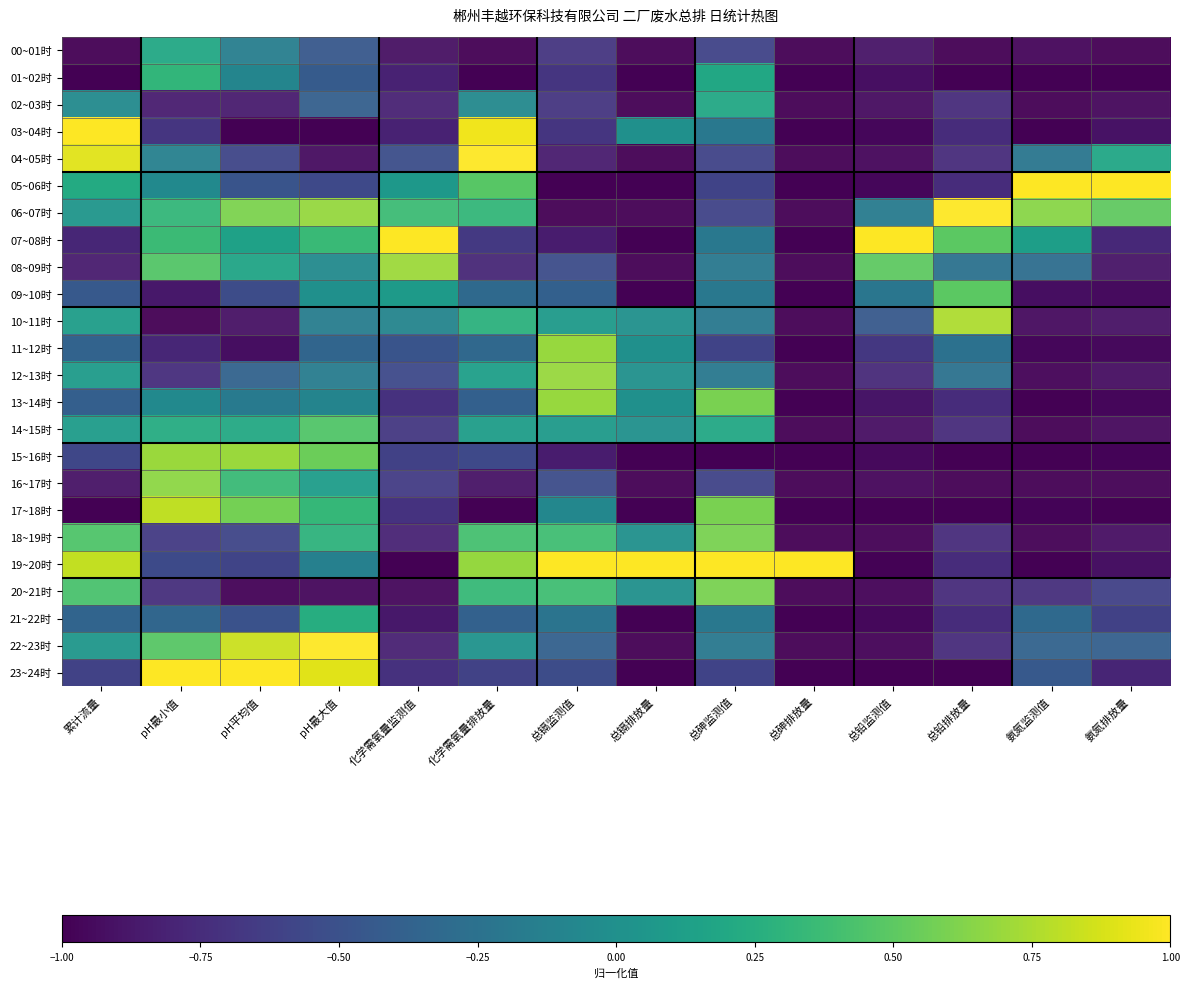

Reading right to left, transcribe all the data shown in this chart.

00~01时: 氨氮排放量=-1.0	氨氮监测值=-1.0	总铅排放量=-1.0	总铅监测值=-0.9	总砷排放量=-1.0	总砷监测值=-0.6	总镉排放量=-1.0	总镉监测值=-0.7	化学需氧量排放量=-1.0	化学需氧量监测值=-0.9	pH最大值=-0.4	pH平均值=-0.1	pH最小值=0.2	累计流量=-1.0
01~02时: 氨氮排放量=-1.0	氨氮监测值=-1.0	总铅排放量=-1.0	总铅监测值=-0.9	总砷排放量=-1.0	总砷监测值=0.2	总镉排放量=-1.0	总镉监测值=-0.7	化学需氧量排放量=-1.0	化学需氧量监测值=-0.8	pH最大值=-0.4	pH平均值=-0.1	pH最小值=0.3	累计流量=-1.0
02~03时: 氨氮排放量=-1.0	氨氮监测值=-1.0	总铅排放量=-0.8	总铅监测值=-0.9	总砷排放量=-1.0	总砷监测值=0.2	总镉排放量=-1.0	总镉监测值=-0.7	化学需氧量排放量=-0.1	化学需氧量监测值=-0.8	pH最大值=-0.4	pH平均值=-0.8	pH最小值=-0.8	累计流量=-0.0
03~04时: 氨氮排放量=-0.9	氨氮监测值=-1.0	总铅排放量=-0.8	总铅监测值=-1.0	总砷排放量=-1.0	总砷监测值=-0.2	总镉排放量=0.0	总镉监测值=-0.7	化学需氧量排放量=1.0	化学需氧量监测值=-0.8	pH最大值=-1.0	pH平均值=-1.0	pH最小值=-0.7	累计流量=1.0
04~05时: 氨氮排放量=0.2	氨氮监测值=-0.2	总铅排放量=-0.8	总铅监测值=-1.0	总砷排放量=-1.0	总砷监测值=-0.6	总镉排放量=-1.0	总镉监测值=-0.8	化学需氧量排放量=1.0	化学需氧量监测值=-0.5	pH最大值=-0.9	pH平均值=-0.6	pH最小值=-0.1	累计流量=0.9
05~06时: 氨氮排放量=1.0	氨氮监测值=1.0	总铅排放量=-0.8	总铅监测值=-1.0	总砷排放量=-1.0	总砷监测值=-0.6	总镉排放量=-1.0	总镉监测值=-1.0	化学需氧量排放量=0.5	化学需氧量监测值=0.1	pH最大值=-0.6	pH平均值=-0.5	pH最小值=-0.0	累计流量=0.2
06~07时: 氨氮排放量=0.5	氨氮监测值=0.6	总铅排放量=1.0	总铅监测值=-0.2	总砷排放量=-1.0	总砷监测值=-0.6	总镉排放量=-1.0	总镉监测值=-1.0	化学需氧量排放量=0.3	化学需氧量监测值=0.4	pH最大值=0.7	pH平均值=0.6	pH最小值=0.3	累计流量=0.0
07~08时: 氨氮排放量=-0.8	氨氮监测值=0.1	总铅排放量=0.5	总铅监测值=1.0	总砷排放量=-1.0	总砷监测值=-0.2	总镉排放量=-1.0	总镉监测值=-0.8	化学需氧量排放量=-0.7	化学需氧量监测值=1.0	pH最大值=0.4	pH平均值=0.1	pH最小值=0.4	累计流量=-0.8
08~09时: 氨氮排放量=-0.9	氨氮监测值=-0.3	总铅排放量=-0.3	总铅监测值=0.5	总砷排放量=-1.0	总砷监测值=-0.2	总镉排放量=-1.0	总镉监测值=-0.5	化学需氧量排放量=-0.8	化学需氧量监测值=0.7	pH最大值=-0.0	pH平均值=0.2	pH最小值=0.5	累计流量=-0.8
09~10时: 氨氮排放量=-0.9	氨氮监测值=-0.9	总铅排放量=0.5	总铅监测值=-0.2	总砷排放量=-1.0	总砷监测值=-0.2	总镉排放量=-1.0	总镉监测值=-0.4	化学需氧量排放量=-0.3	化学需氧量监测值=0.1	pH最大值=0.0	pH平均值=-0.5	pH最小值=-0.9	累计流量=-0.4
10~11时: 氨氮排放量=-0.9	氨氮监测值=-0.9	总铅排放量=0.8	总铅监测值=-0.4	总砷排放量=-1.0	总砷监测值=-0.2	总镉排放量=0.0	总镉监测值=0.1	化学需氧量排放量=0.3	化学需氧量监测值=-0.1	pH最大值=-0.2	pH平均值=-0.9	pH最小值=-1.0	累计流量=0.1
11~12时: 氨氮排放量=-0.9	氨氮监测值=-1.0	总铅排放量=-0.3	总铅监测值=-0.7	总砷排放量=-1.0	总砷监测值=-0.6	总镉排放量=0.0	总镉监测值=0.7	化学需氧量排放量=-0.3	化学需氧量监测值=-0.5	pH最大值=-0.3	pH平均值=-0.9	pH最小值=-0.8	累计流量=-0.4
12~13时: 氨氮排放量=-0.9	氨氮监测值=-1.0	总铅排放量=-0.3	总铅监测值=-0.8	总砷排放量=-1.0	总砷监测值=-0.2	总镉排放量=0.0	总镉监测值=0.7	化学需氧量排放量=0.1	化学需氧量监测值=-0.6	pH最大值=-0.2	pH平均值=-0.4	pH最小值=-0.7	累计流量=0.1
13~14时: 氨氮排放量=-1.0	氨氮监测值=-1.0	总铅排放量=-0.8	总铅监测值=-0.9	总砷排放量=-1.0	总砷监测值=0.6	总镉排放量=0.0	总镉监测值=0.7	化学需氧量排放量=-0.4	化学需氧量监测值=-0.7	pH最大值=-0.1	pH平均值=-0.2	pH最小值=-0.1	累计流量=-0.4
14~15时: 氨氮排放量=-0.9	氨氮监测值=-1.0	总铅排放量=-0.8	总铅监测值=-0.9	总砷排放量=-1.0	总砷监测值=0.2	总镉排放量=0.0	总镉监测值=0.1	化学需氧量排放量=0.1	化学需氧量监测值=-0.7	pH最大值=0.5	pH平均值=0.2	pH最小值=0.2	累计流量=0.1
15~16时: 氨氮排放量=-1.0	氨氮监测值=-1.0	总铅排放量=-1.0	总铅监测值=-1.0	总砷排放量=-1.0	总砷监测值=-1.0	总镉排放量=-1.0	总镉监测值=-0.8	化学需氧量排放量=-0.6	化学需氧量监测值=-0.6	pH最大值=0.6	pH平均值=0.7	pH最小值=0.7	累计流量=-0.6
16~17时: 氨氮排放量=-1.0	氨氮监测值=-1.0	总铅排放量=-1.0	总铅监测值=-1.0	总砷排放量=-1.0	总砷监测值=-0.6	总镉排放量=-1.0	总镉监测值=-0.5	化学需氧量排放量=-0.9	化学需氧量监测值=-0.6	pH最大值=0.1	pH平均值=0.4	pH最小值=0.7	累计流量=-0.9
17~18时: 氨氮排放量=-1.0	氨氮监测值=-1.0	总铅排放量=-1.0	总铅监测值=-1.0	总砷排放量=-1.0	总砷监测值=0.6	总镉排放量=-1.0	总镉监测值=-0.1	化学需氧量排放量=-1.0	化学需氧量监测值=-0.7	pH最大值=0.3	pH平均值=0.6	pH最小值=0.8	累计流量=-1.0
18~19时: 氨氮排放量=-0.9	氨氮监测值=-1.0	总铅排放量=-0.8	总铅监测值=-1.0	总砷排放量=-1.0	总砷监测值=0.6	总镉排放量=0.0	总镉监测值=0.4	化学需氧量排放量=0.4	化学需氧量监测值=-0.8	pH最大值=0.3	pH平均值=-0.6	pH最小值=-0.7	累计流量=0.5
19~20时: 氨氮排放量=-0.9	氨氮监测值=-1.0	总铅排放量=-0.8	总铅监测值=-1.0	总砷排放量=1.0	总砷监测值=1.0	总镉排放量=1.0	总镉监测值=1.0	化学需氧量排放量=0.7	化学需氧量监测值=-1.0	pH最大值=-0.1	pH平均值=-0.6	pH最小值=-0.6	累计流量=0.8
20~21时: 氨氮排放量=-0.6	氨氮监测值=-0.7	总铅排放量=-0.8	总铅监测值=-1.0	总砷排放量=-1.0	总砷监测值=0.6	总镉排放量=0.0	总镉监测值=0.4	化学需氧量排放量=0.3	化学需氧量监测值=-1.0	pH最大值=-1.0	pH平均值=-1.0	pH最小值=-0.7	累计流量=0.4
21~22时: 氨氮排放量=-0.6	氨氮监测值=-0.3	总铅排放量=-0.8	总铅监测值=-1.0	总砷排放量=-1.0	总砷监测值=-0.2	总镉排放量=-1.0	总镉监测值=-0.2	化学需氧量排放量=-0.4	化学需氧量监测值=-0.9	pH最大值=0.2	pH平均值=-0.5	pH最小值=-0.3	累计流量=-0.4
22~23时: 氨氮排放量=-0.4	氨氮监测值=-0.4	总铅排放量=-0.8	总铅监测值=-1.0	总砷排放量=-1.0	总砷监测值=-0.2	总镉排放量=-1.0	总镉监测值=-0.4	化学需氧量排放量=0.0	化学需氧量监测值=-0.8	pH最大值=1.0	pH平均值=0.8	pH最小值=0.5	累计流量=0.1
23~24时: 氨氮排放量=-0.8	氨氮监测值=-0.4	总铅排放量=-1.0	总铅监测值=-1.0	总砷排放量=-1.0	总砷监测值=-0.6	总镉排放量=-1.0	总镉监测值=-0.5	化学需氧量排放量=-0.6	化学需氧量监测值=-0.7	pH最大值=0.9	pH平均值=1.0	pH最小值=1.0	累计流量=-0.6